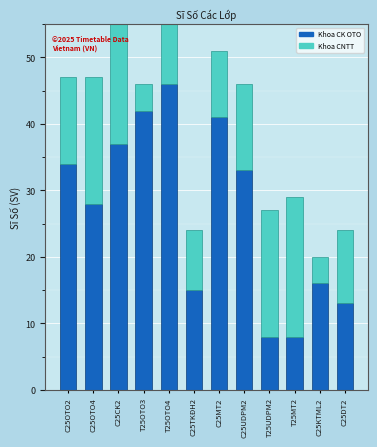

Which has a higher value, C25DT2 or T25OTO3?

T25OTO3